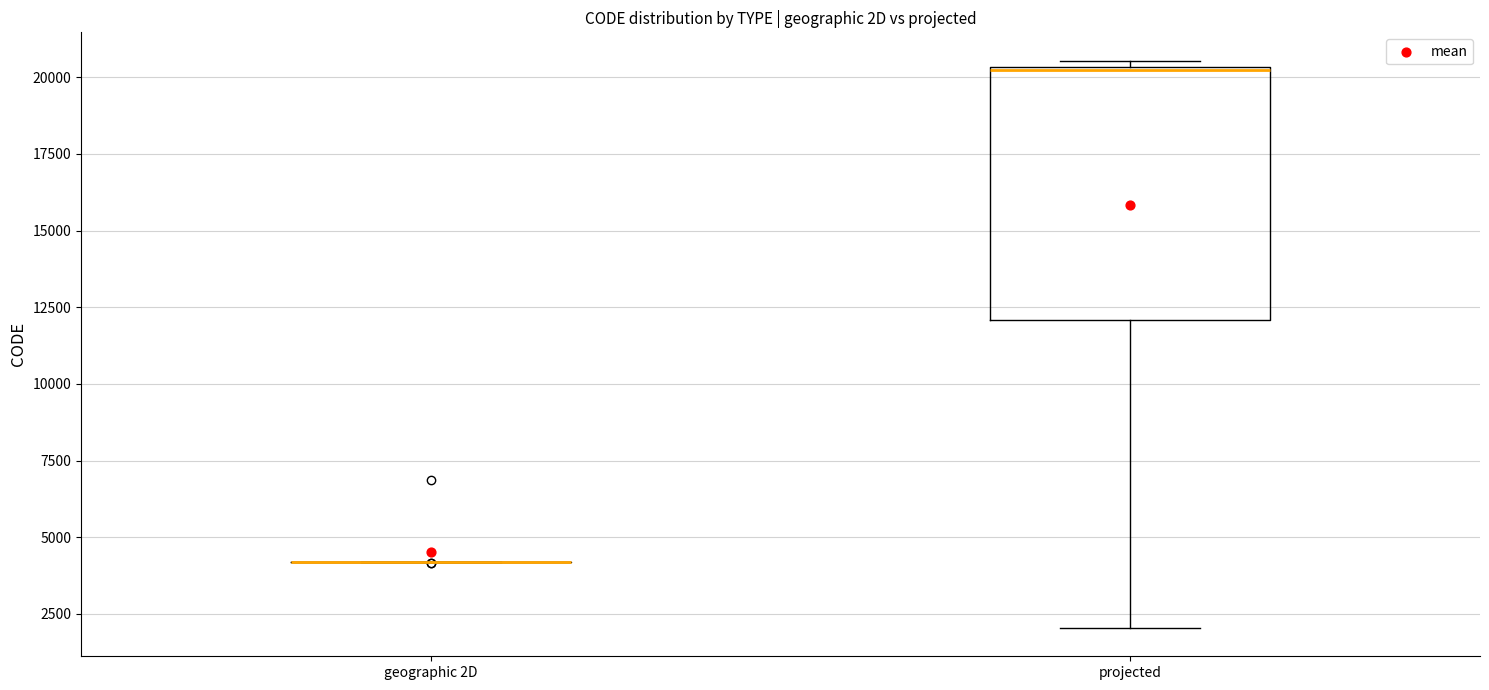

Reading left to right, transcribe this box plot: for each box, give where its median line is, the range the box spans, and where its two whiskers end, as read against the y-axis. The values are not printed on the chart, so give them approximately, as read against the axis.

geographic 2D: box collapsed to a line at 4000, whiskers 4000 to 4000
projected: median 20500 (drawn on the box's upper edge), box 12000 to 20500, whiskers 2000 to 20500 (just above the box's upper edge)